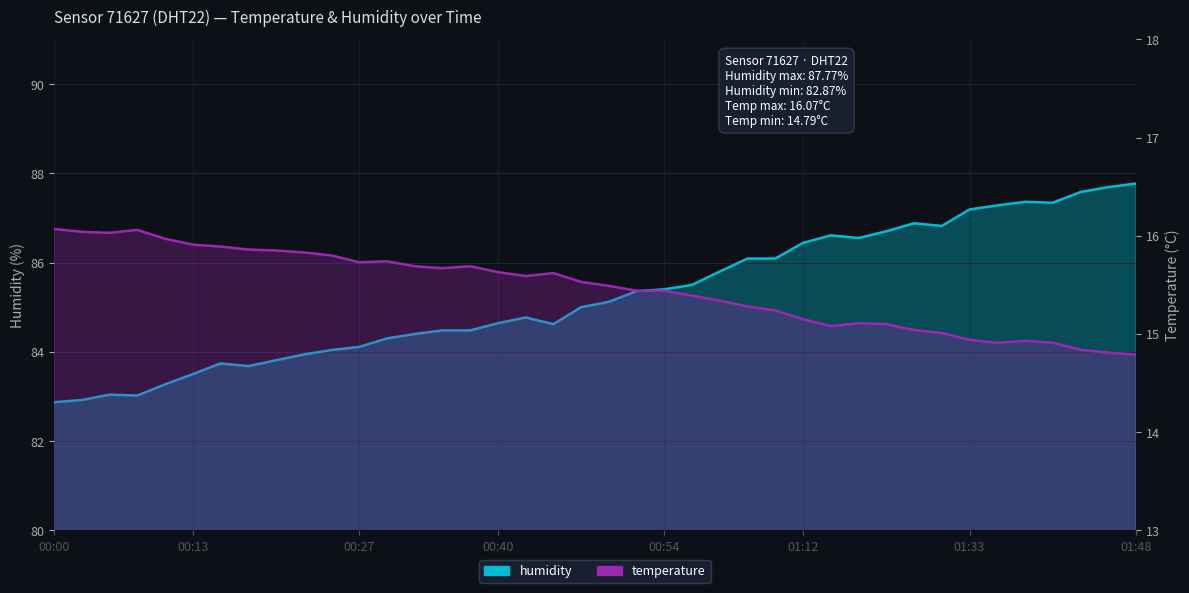

Which category has the lowest value in the humidity series?

00:00